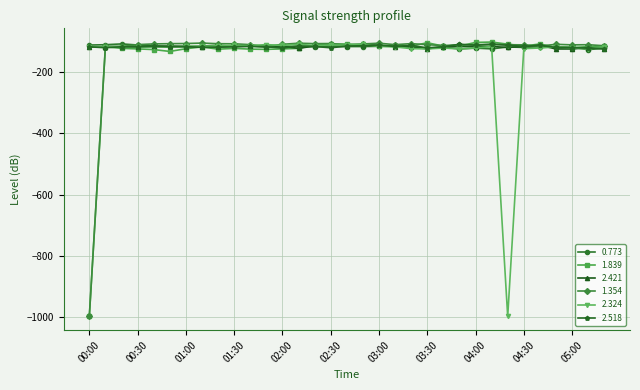

What is the minimum value shown in the chart?

-999.0